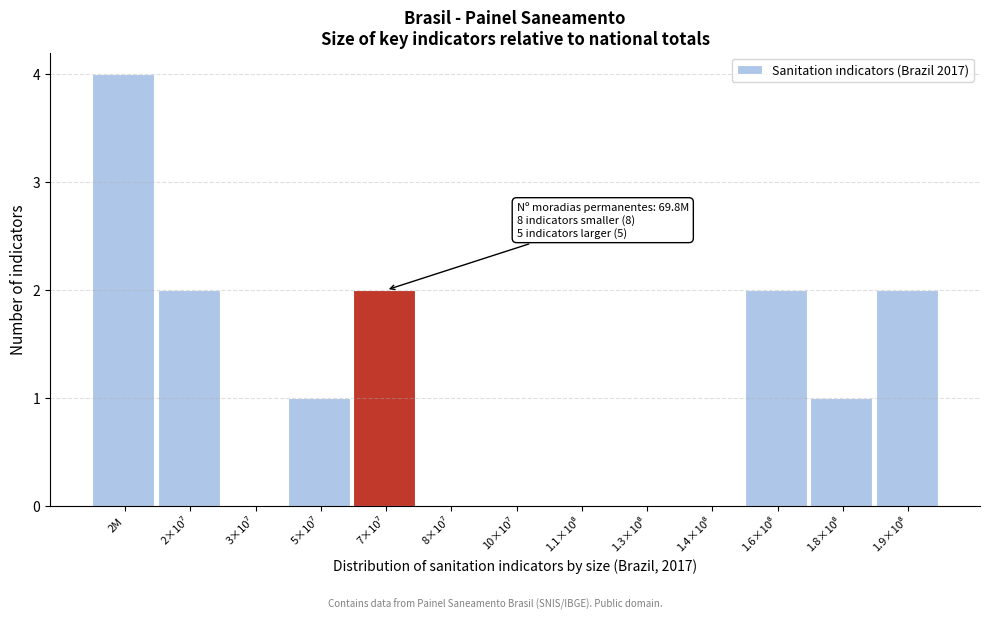

What is the sum of all values?

14